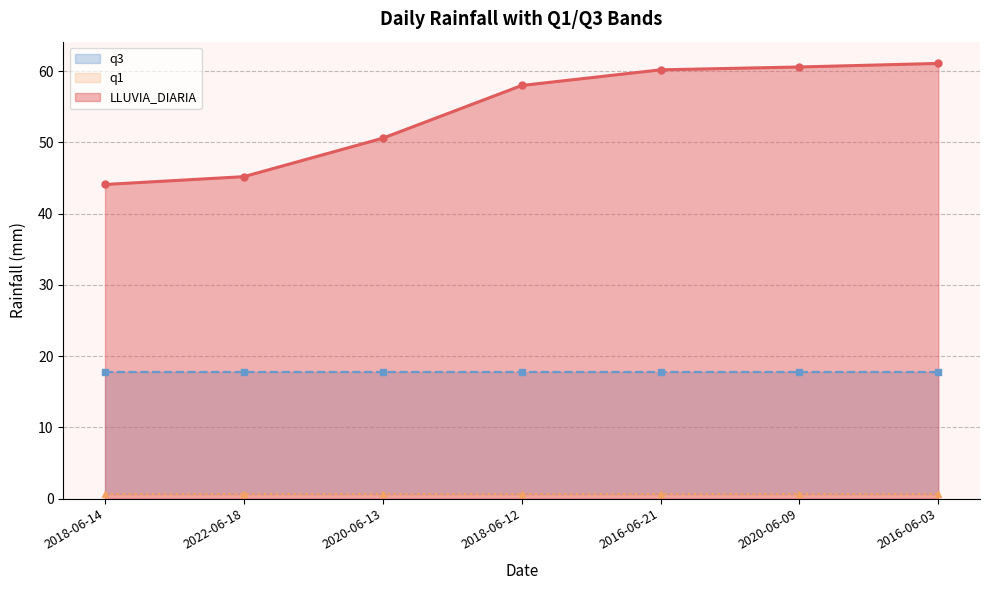

True or false: q3 and q1 intersect in this chart.

False